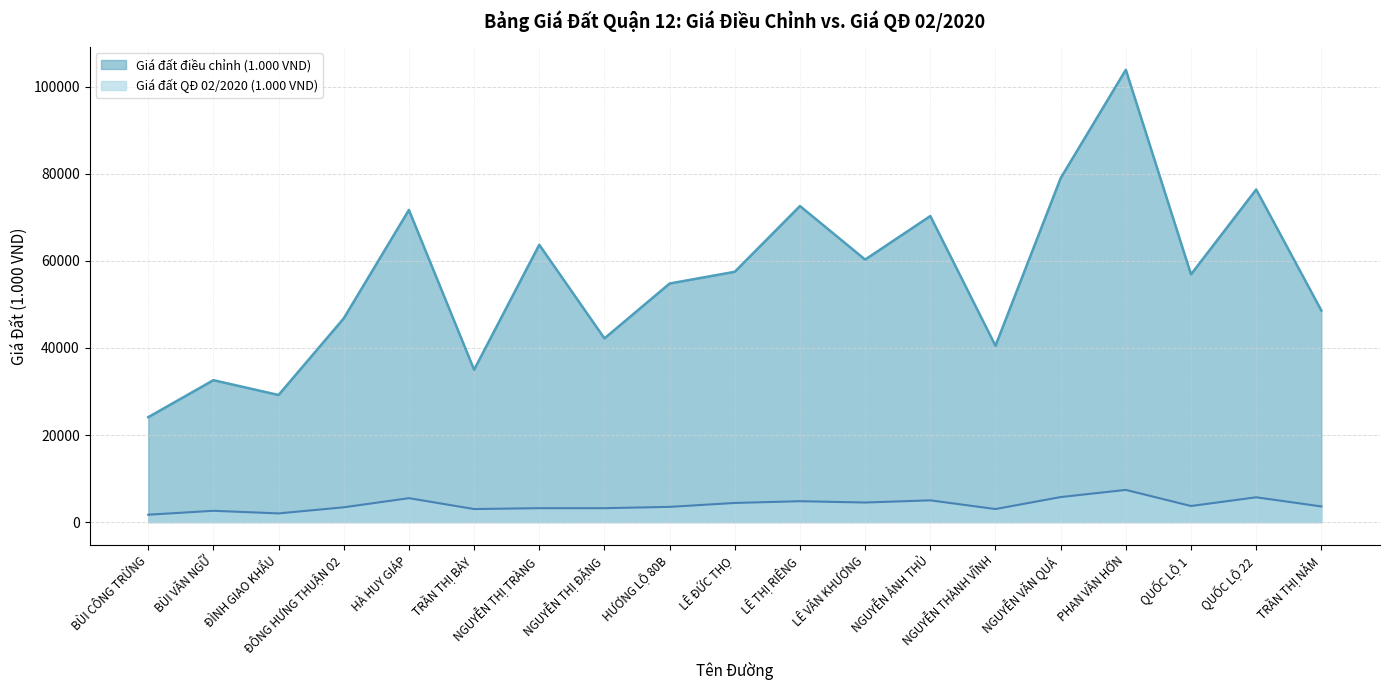

What are all the series names shown in the legend?

Giá đất điều chỉnh (1.000 VND), Giá đất QĐ 02/2020 (1.000 VND)